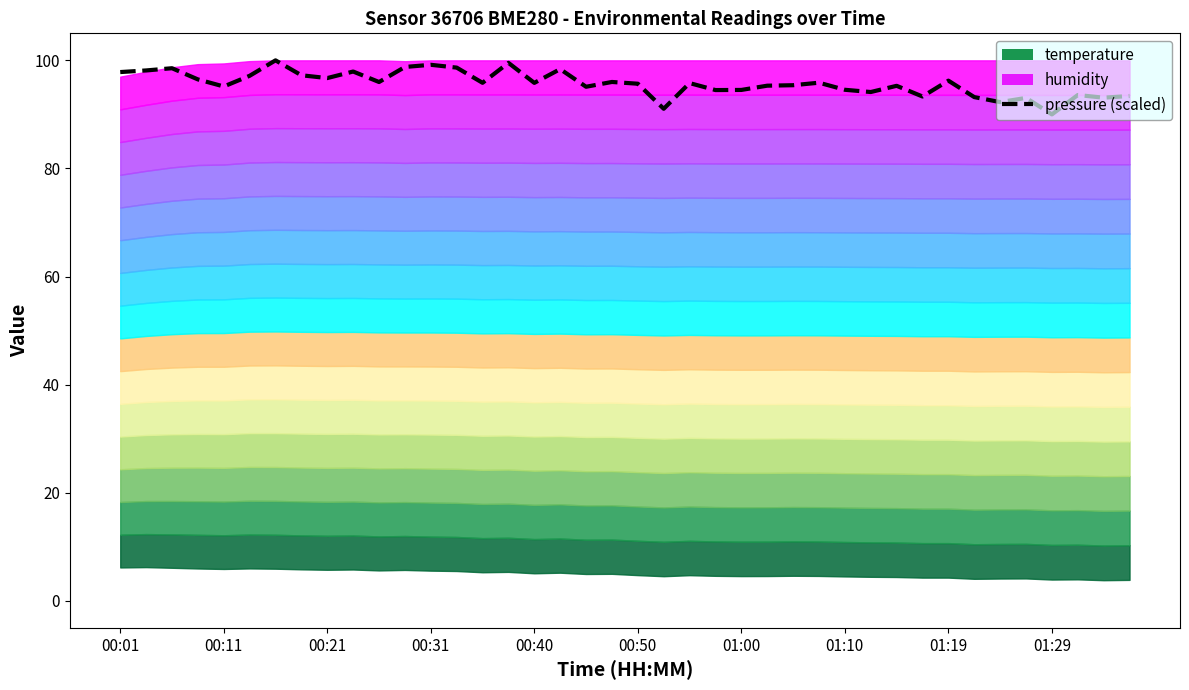

What is the difference between the values at 38 and 32?

3.1